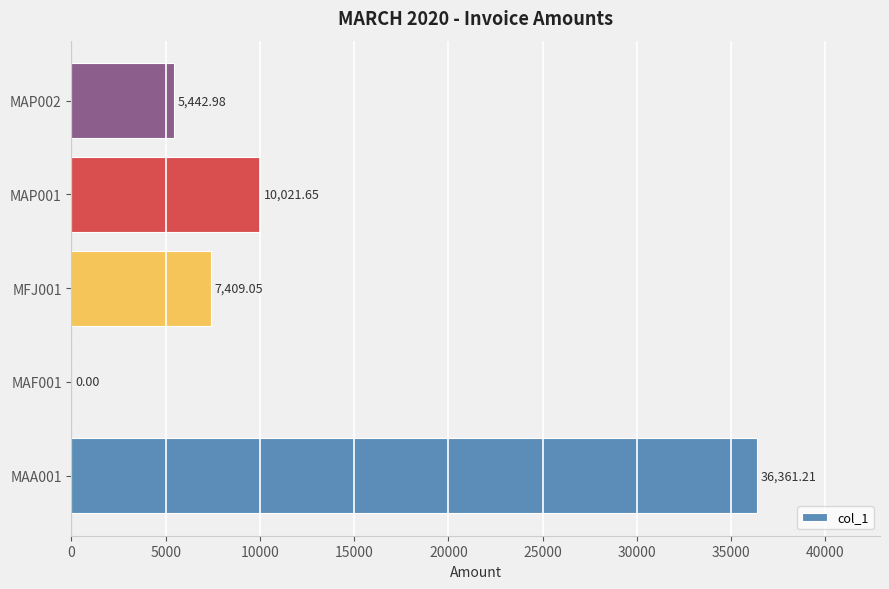

What is the sum of all values?

59234.9